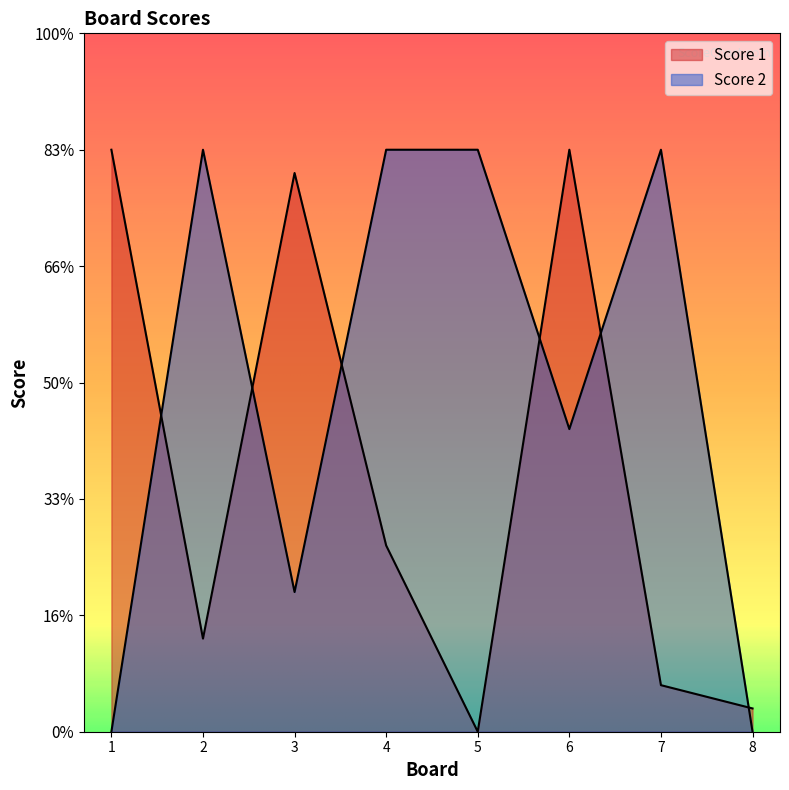

How many data points does each series have?

8